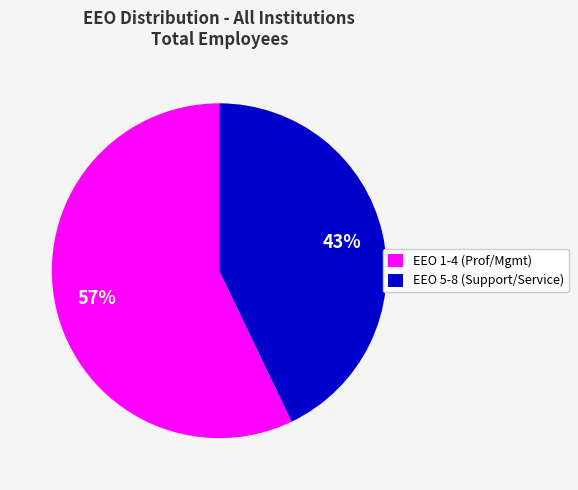

Between EEO 1-4 (Prof/Mgmt) and EEO 5-8 (Support/Service), which is larger?

EEO 1-4 (Prof/Mgmt)